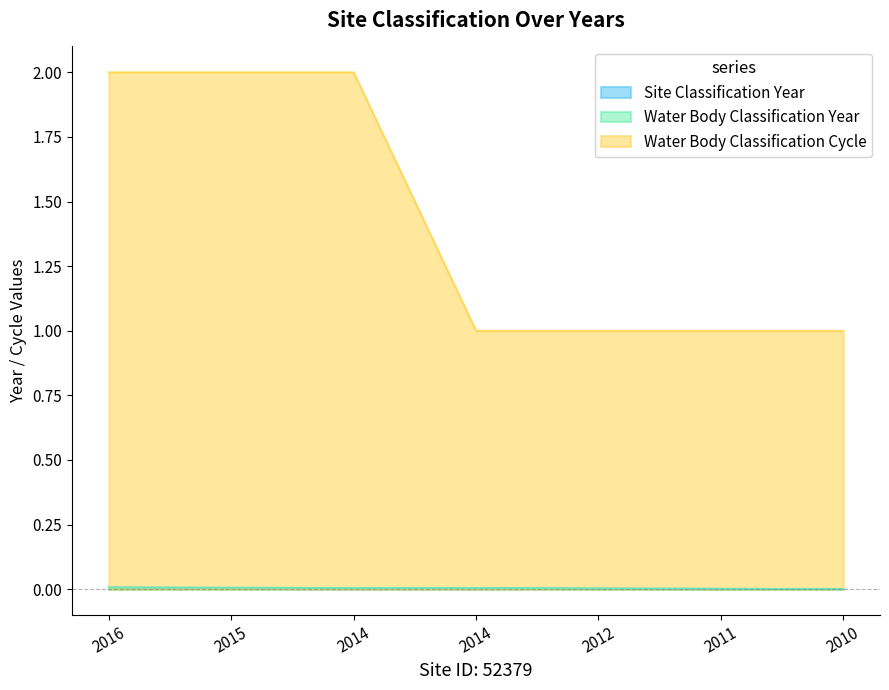

Which series has the widest spread of values?

Water Body Classification Cycle